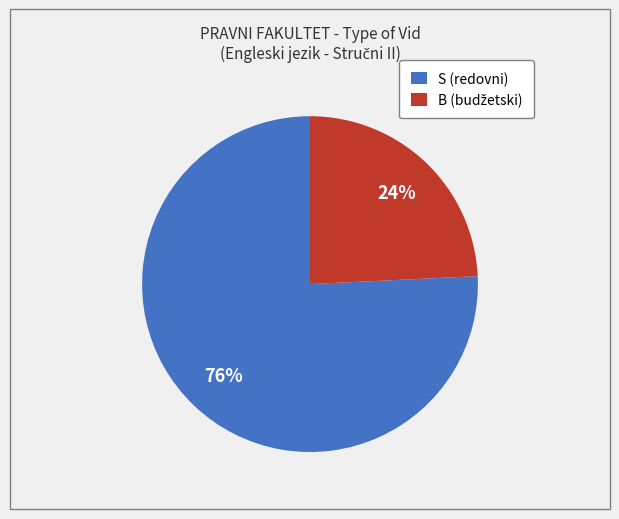

To the nearest percent, what percentage of the pie is B?

24%